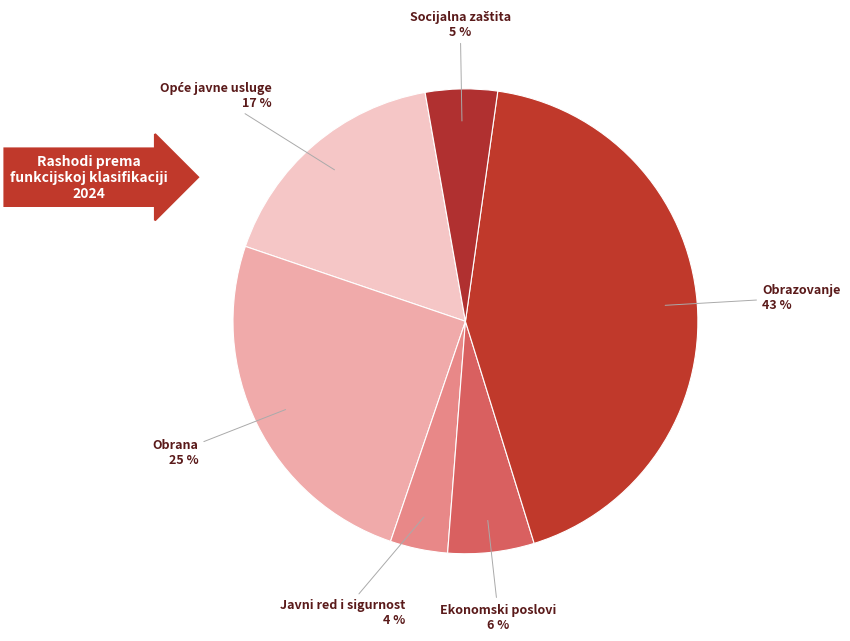

Which has a higher value, Ekonomski poslovi or Obrana?

Obrana